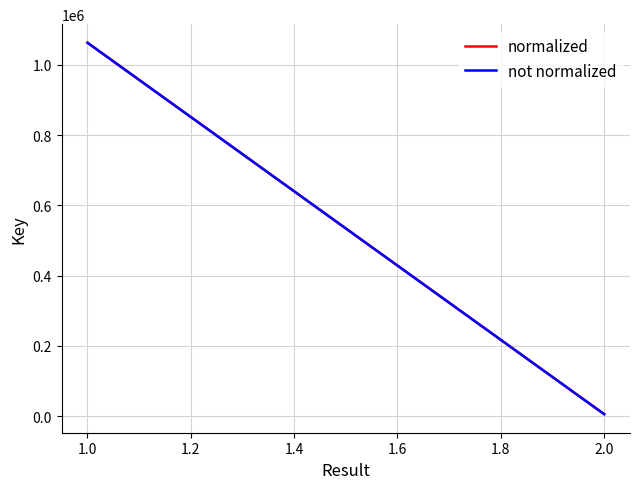

Rank the series at 2.0 from lowest to highest value.

normalized, not normalized